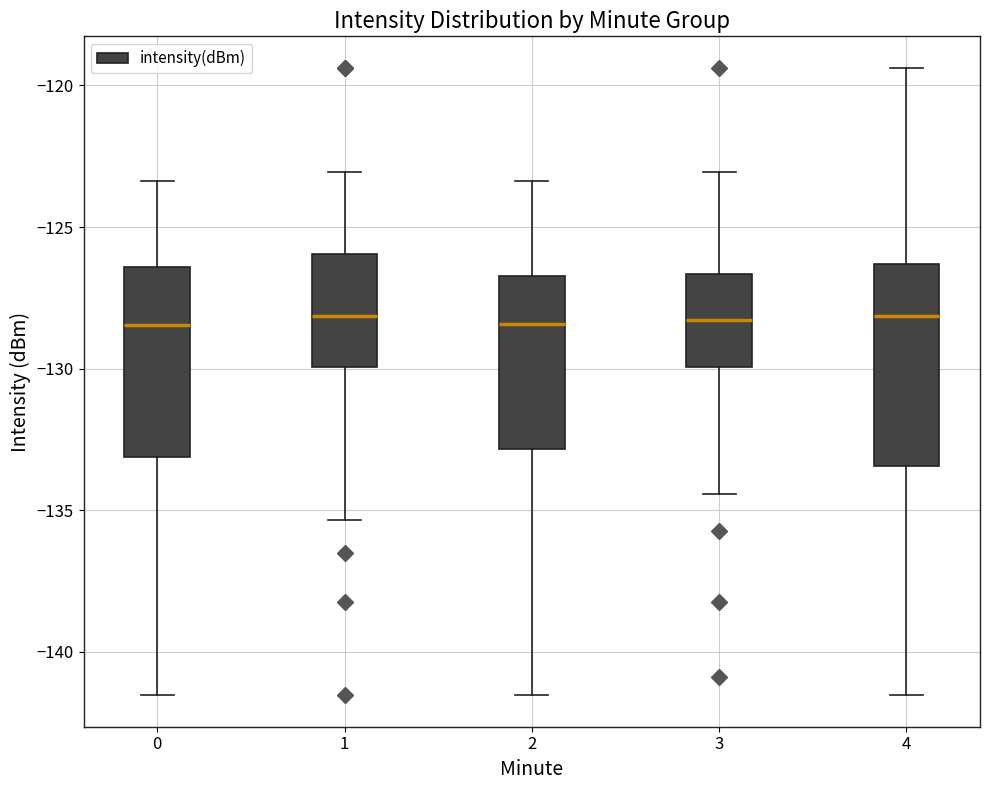

Reading left to right, read every box against the y-axis: the position of its median line, the range the box covers, and the ends of its whiskers. The values are not printed on the chart, so give them approximately, as read against the axis.

0: median -128.5, box -133.0 to -126.5, whiskers -141.5 to -123.5
1: median -128.0, box -130.0 to -126.0, whiskers -135.5 to -123.0
2: median -128.5, box -133.0 to -126.5, whiskers -141.5 to -123.5
3: median -128.5, box -130.0 to -126.5, whiskers -134.5 to -123.0
4: median -128.0, box -133.5 to -126.5, whiskers -141.5 to -119.5